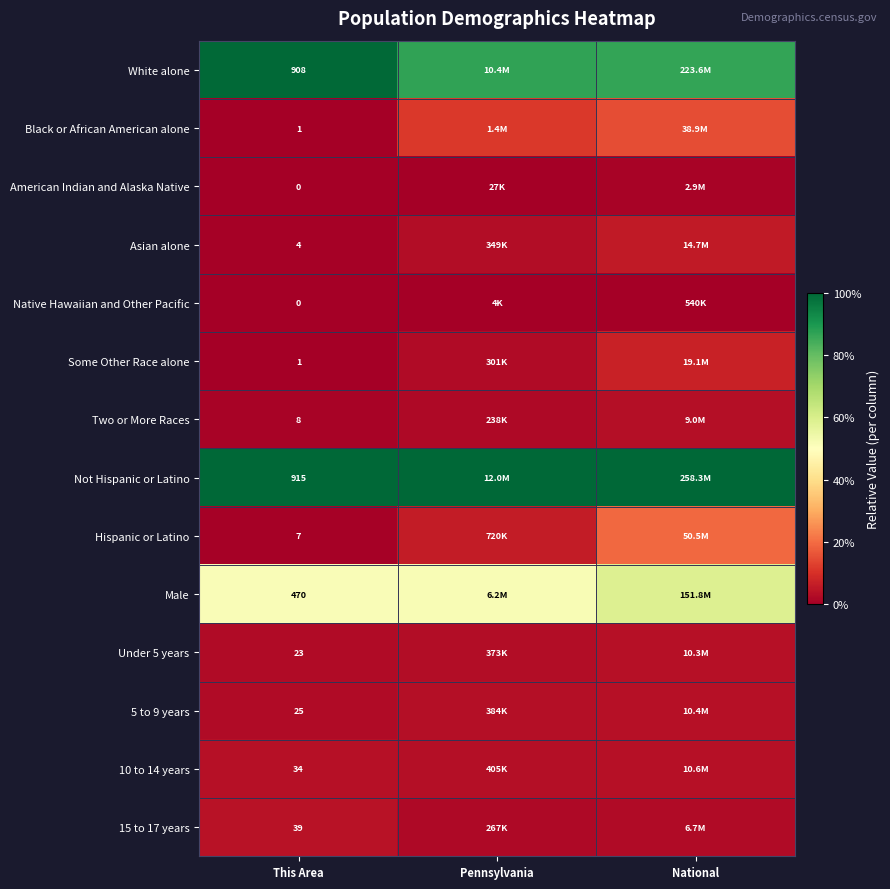

At which category is the sum across all series the highest?

National